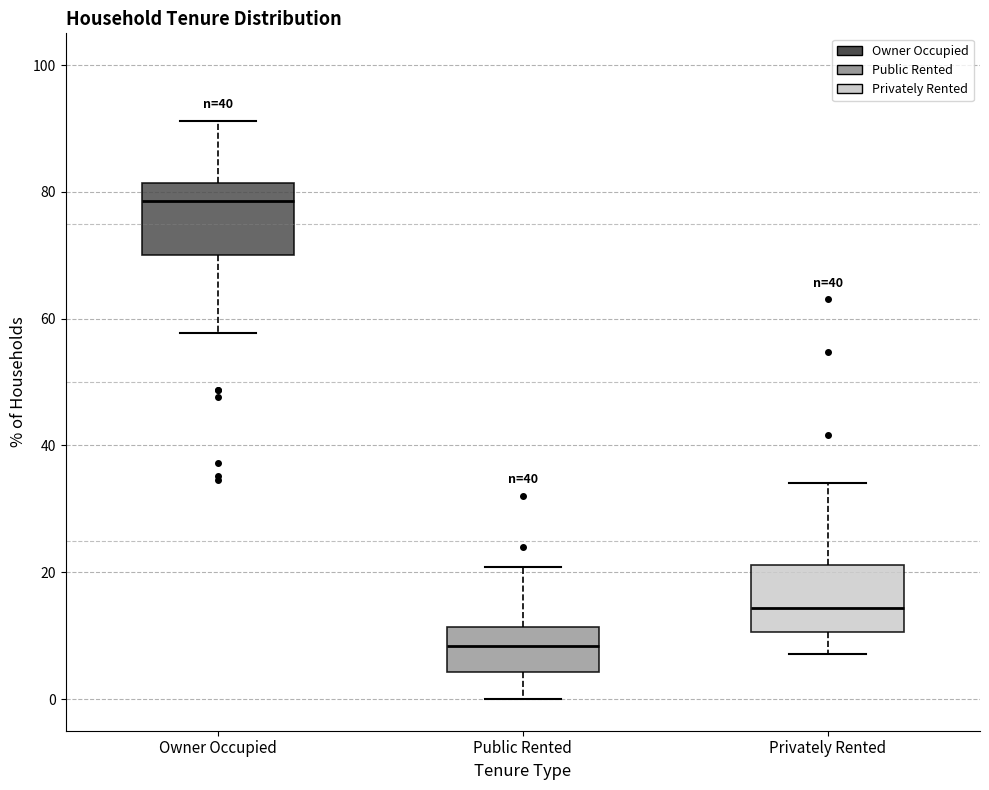

Which box has the lowest median line?

Public Rented